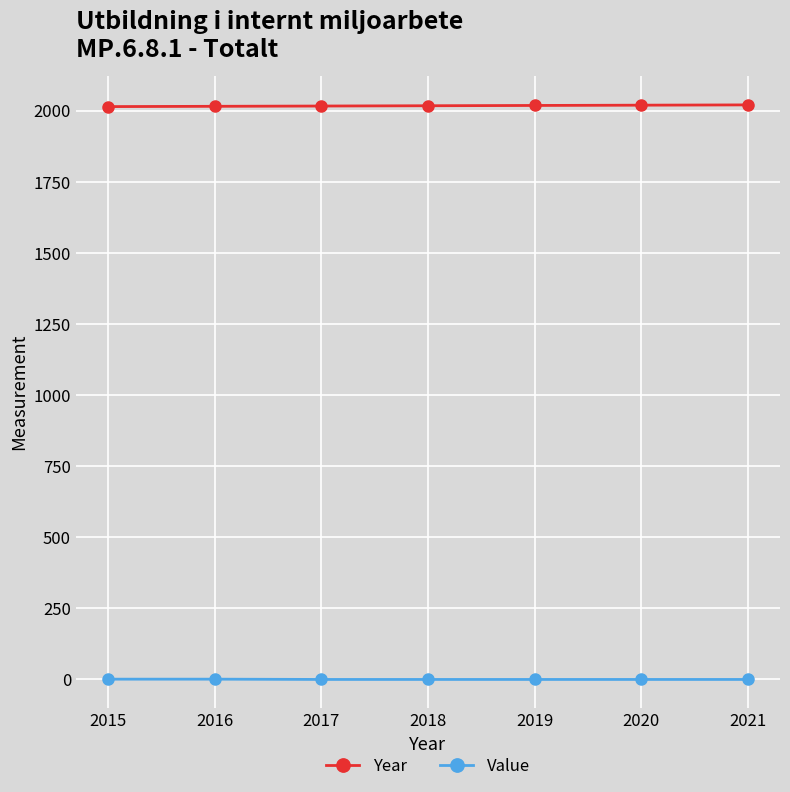

Is it true that Year equals 1126 at 2018?

False